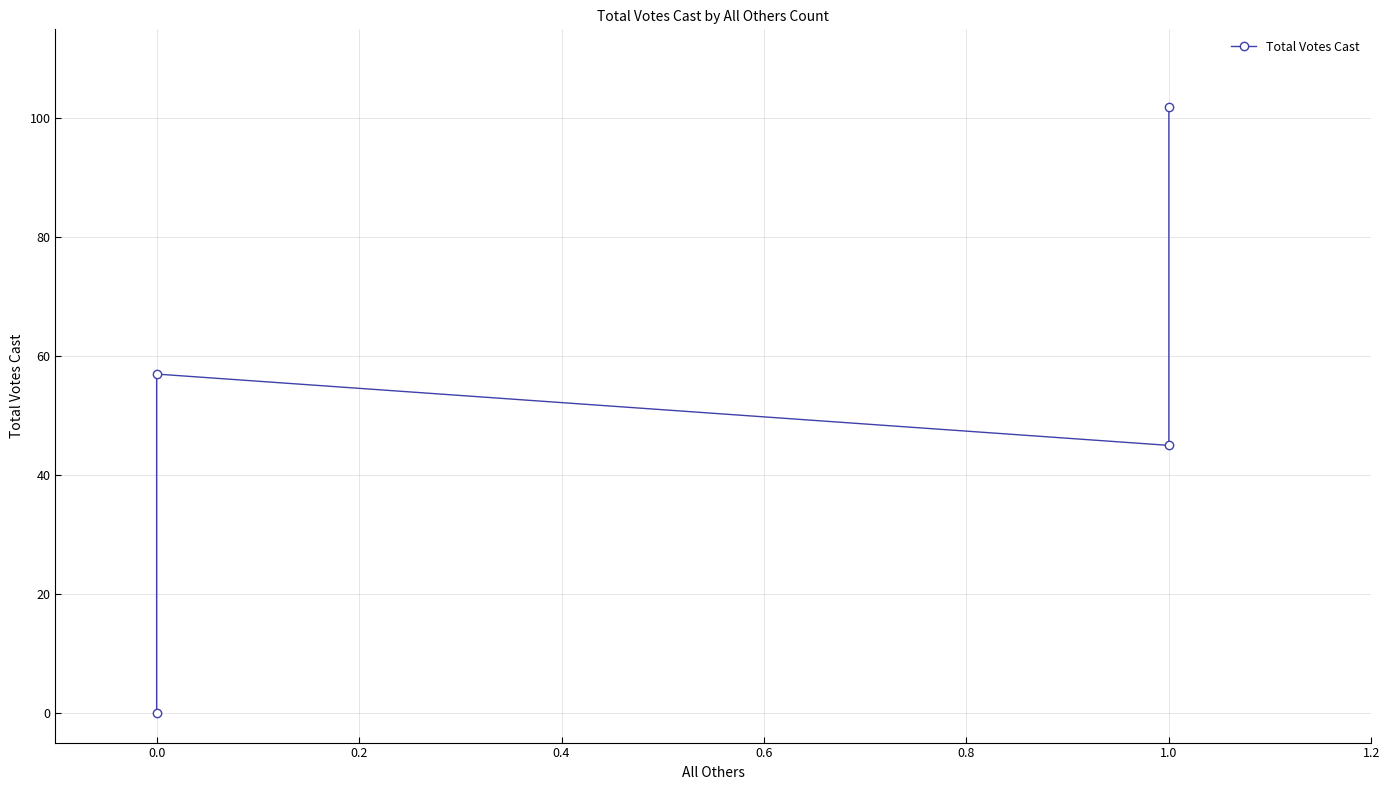

How many points are lower than both their immediate neighbors (excluding endpoints)?

1